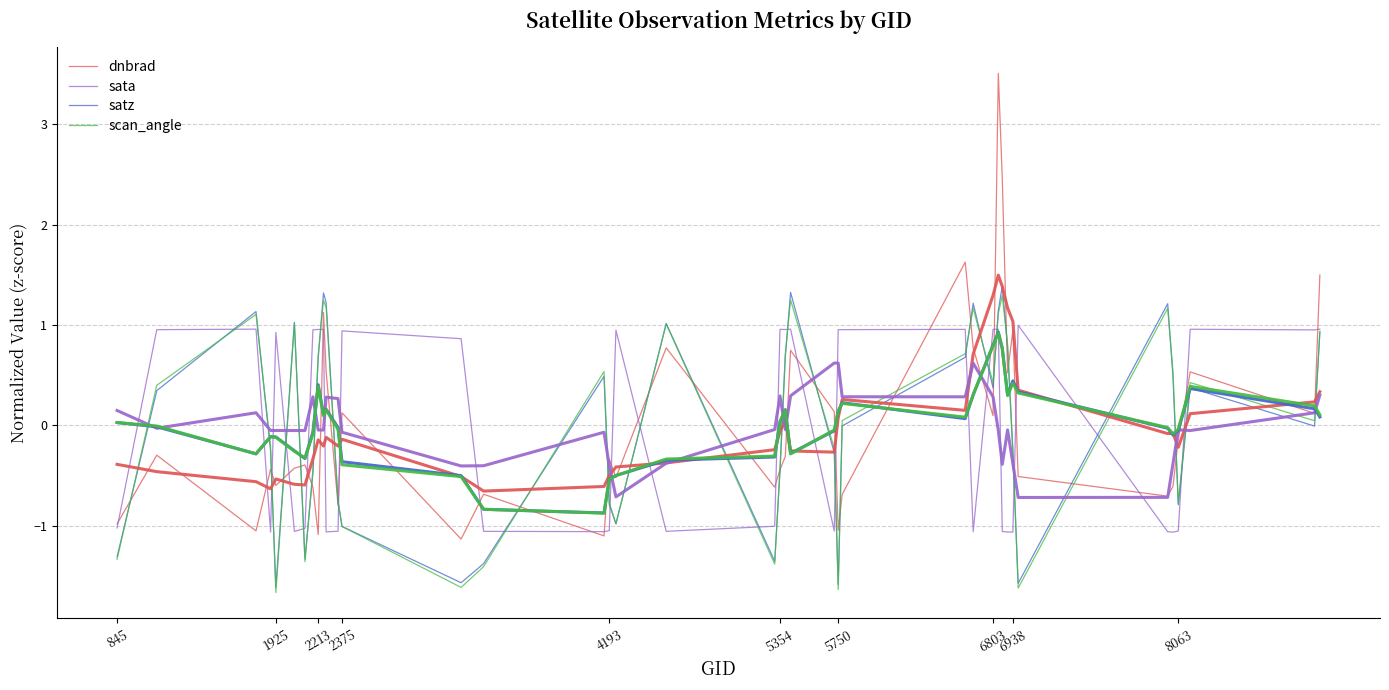

In dnbrad, how many points are higher than both neighbors (excluding endpoints)?

13